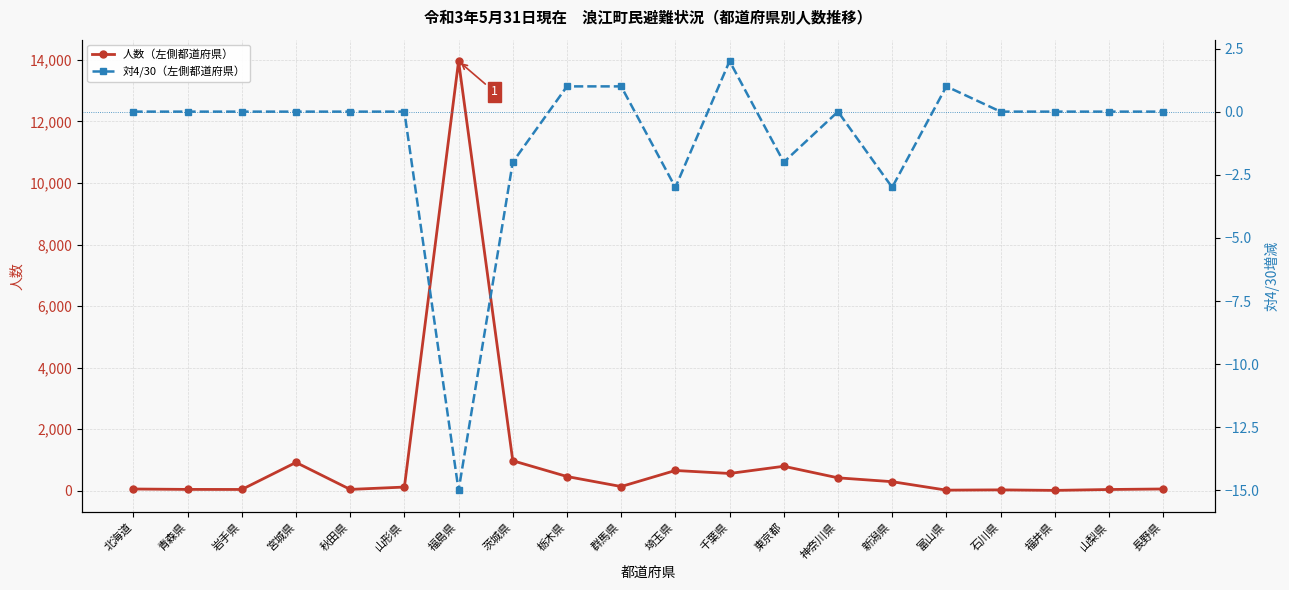

True or false: 対4/30（左側都道府県） has a value of 0 at 山梨県.

True